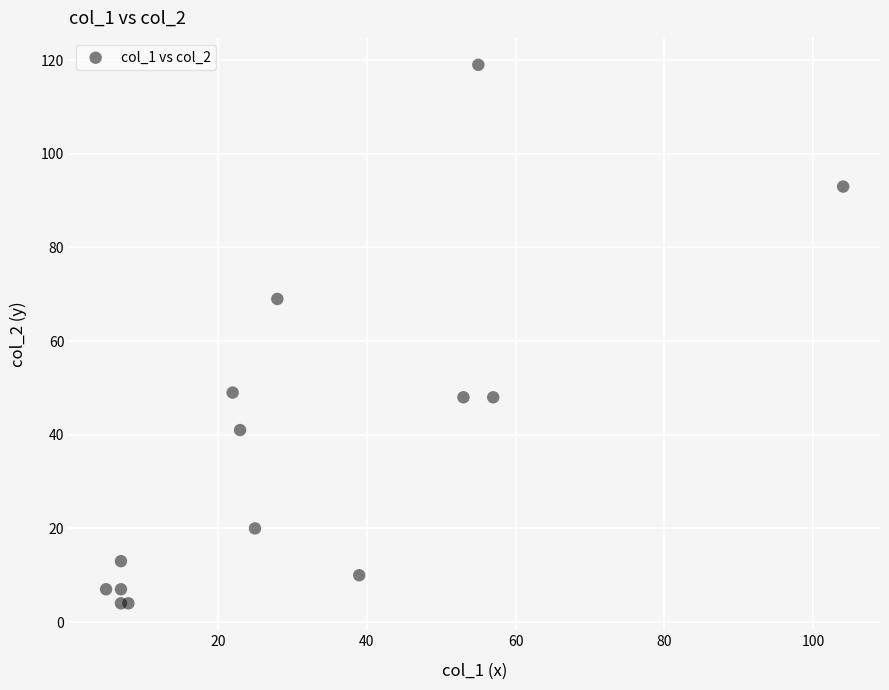

What Y value in the scatter plot is closest to 61?

69